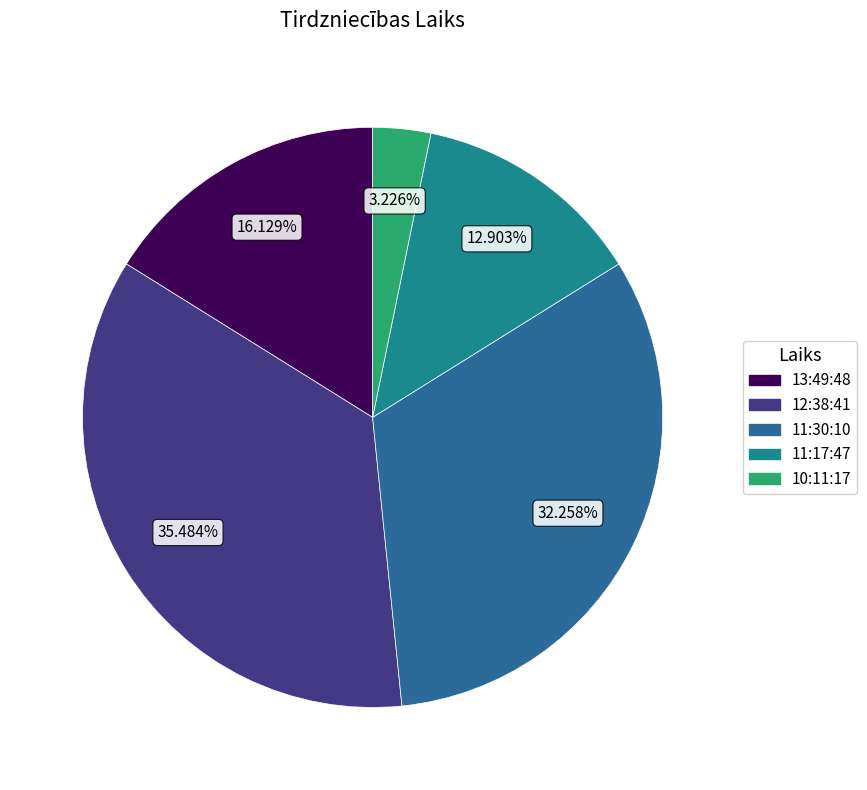

How many segments does this pie chart have?

5